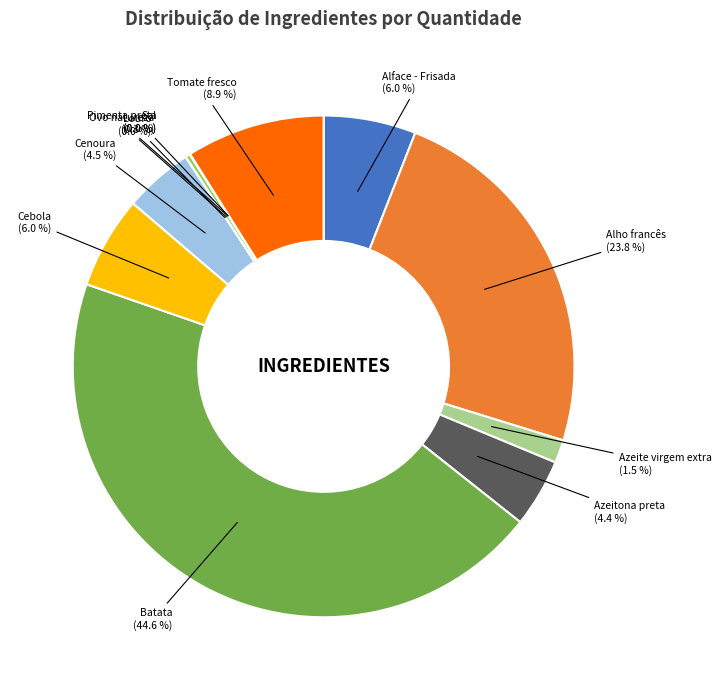

What is the largest slice in the pie chart?

Batata